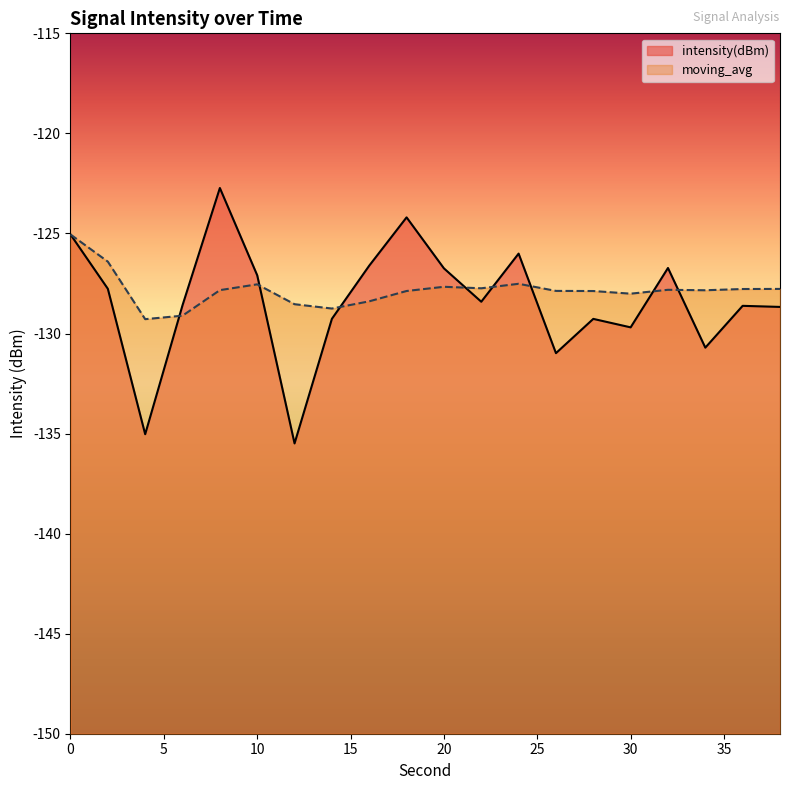

What is the difference between the maximum and minimum values in the intensity(dBm) series?

12.8